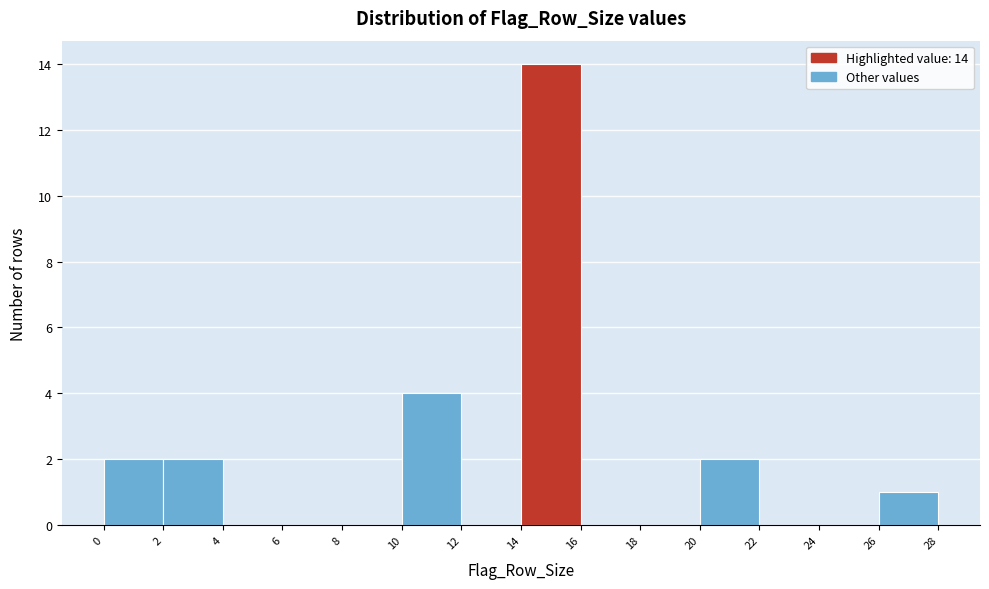

Which range on the x-axis has the tallest bar?

14 to 16